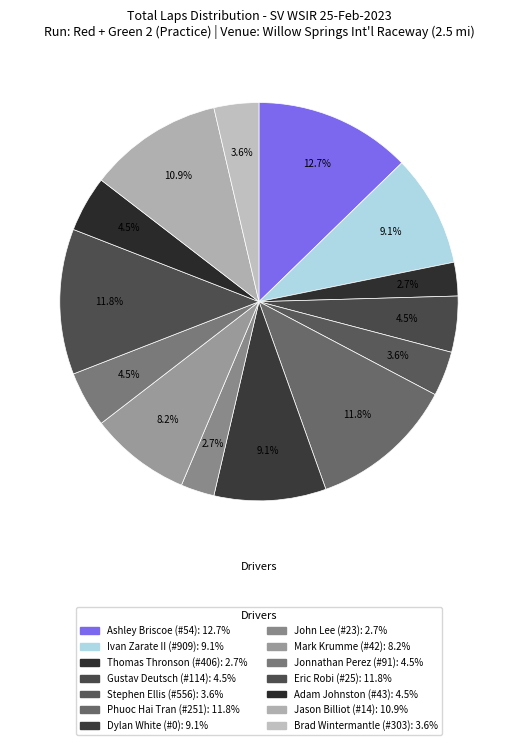

How many slices are in this pie chart?

14